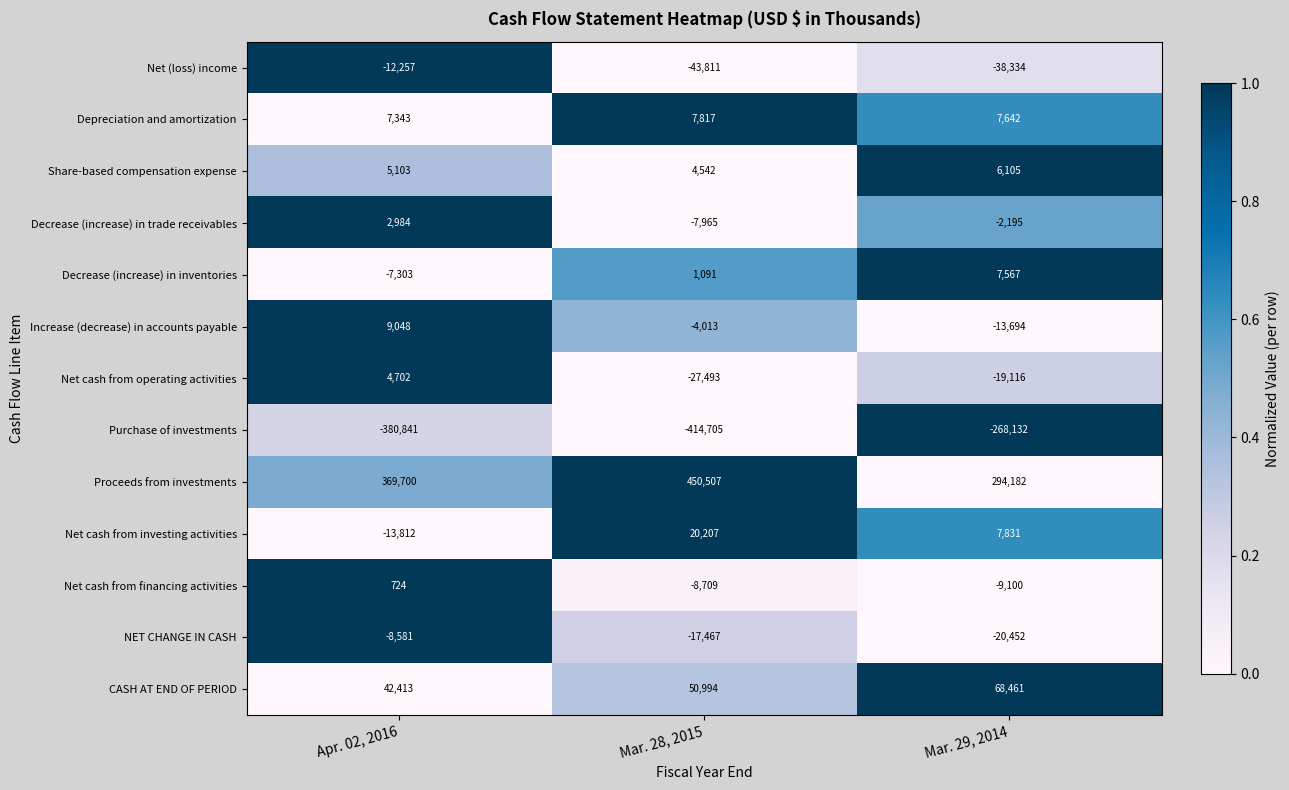

What is the sum of all Net cash from financing activities values?

-17085